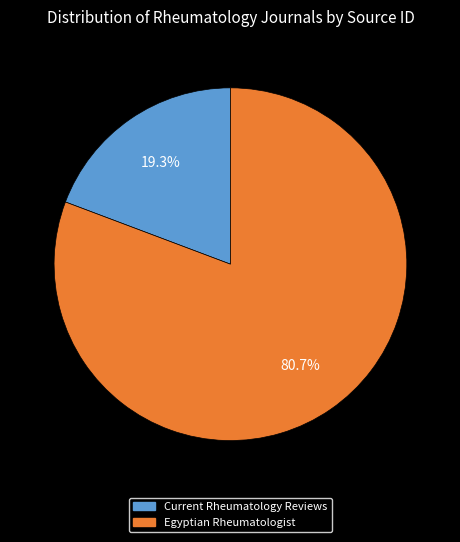

To the nearest percent, what is the average slice percentage?

50%